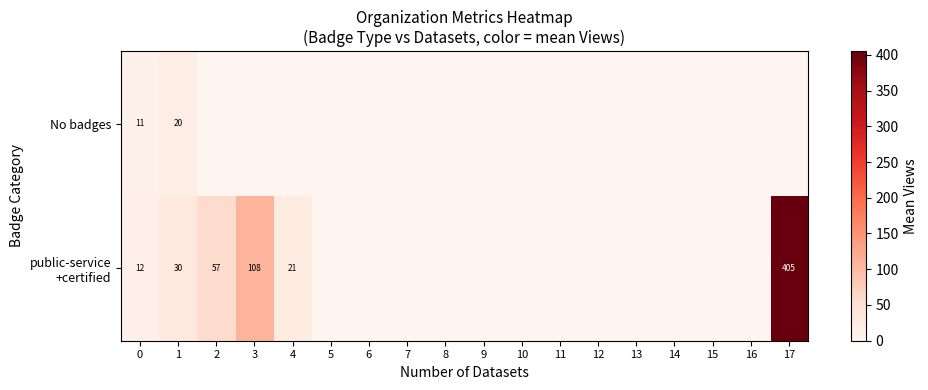

Which label corresponds to the smallest value in the chart?

2